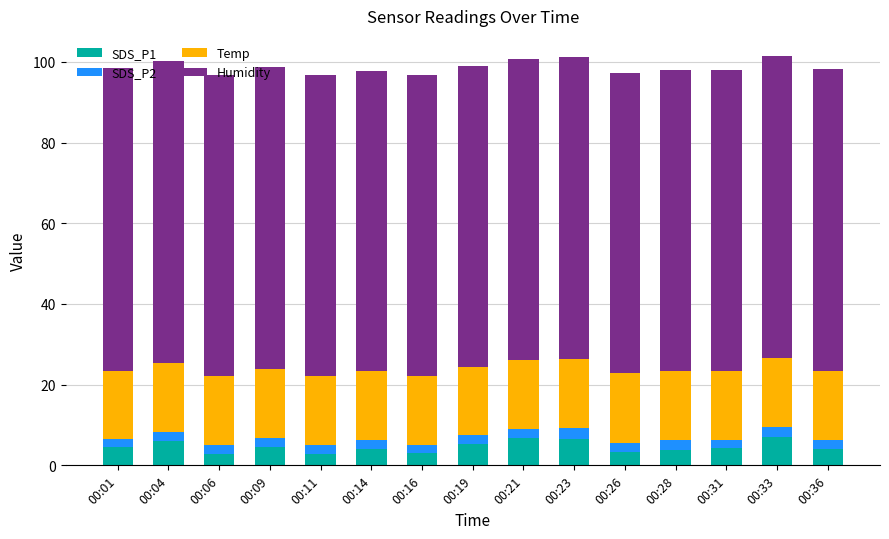

How many series are shown in this chart?

4